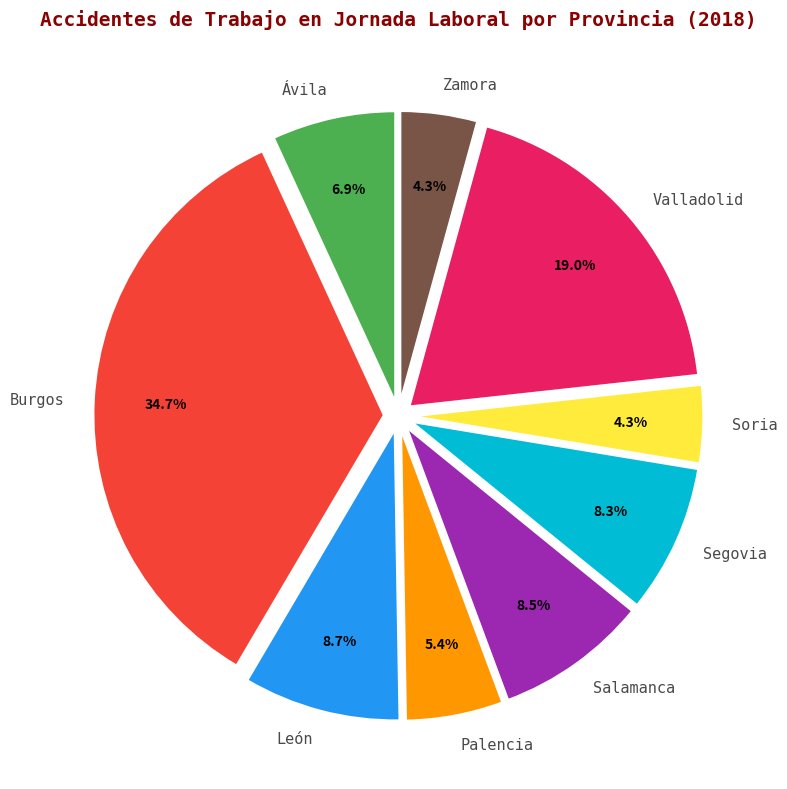

The Ávila slice represents 7% of the pie. True or false?

True